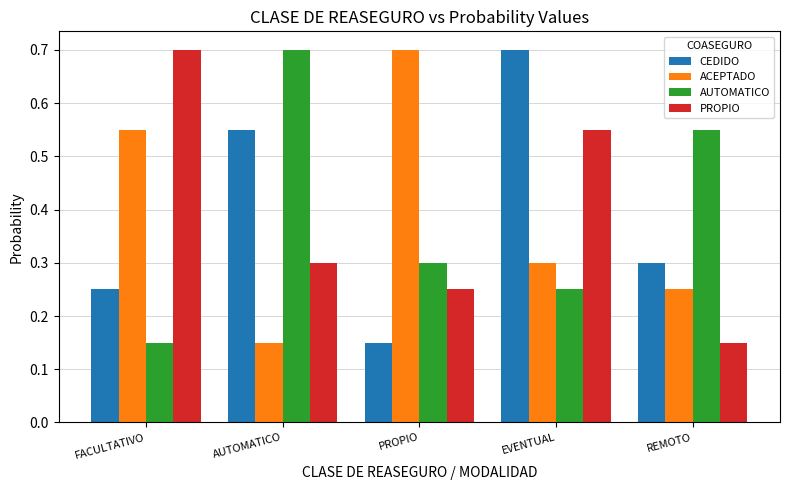

At which label does PROPIO reach its minimum?

REMOTO